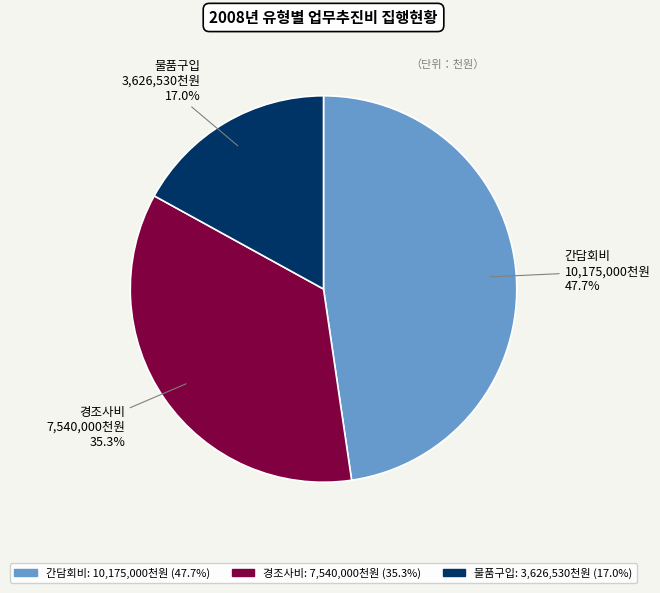

The 물품구입 slice represents 17% of the pie. True or false?

True